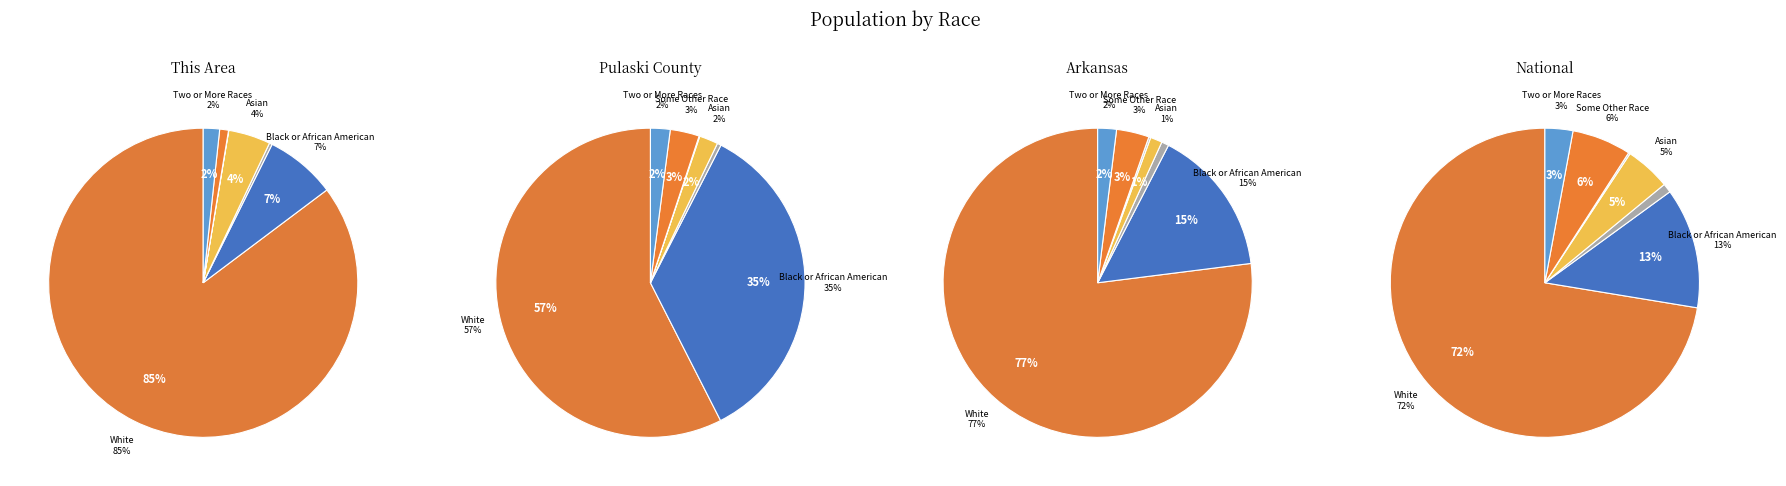

What percentage do Two or More Races and Asian alone together represent?

6.1%